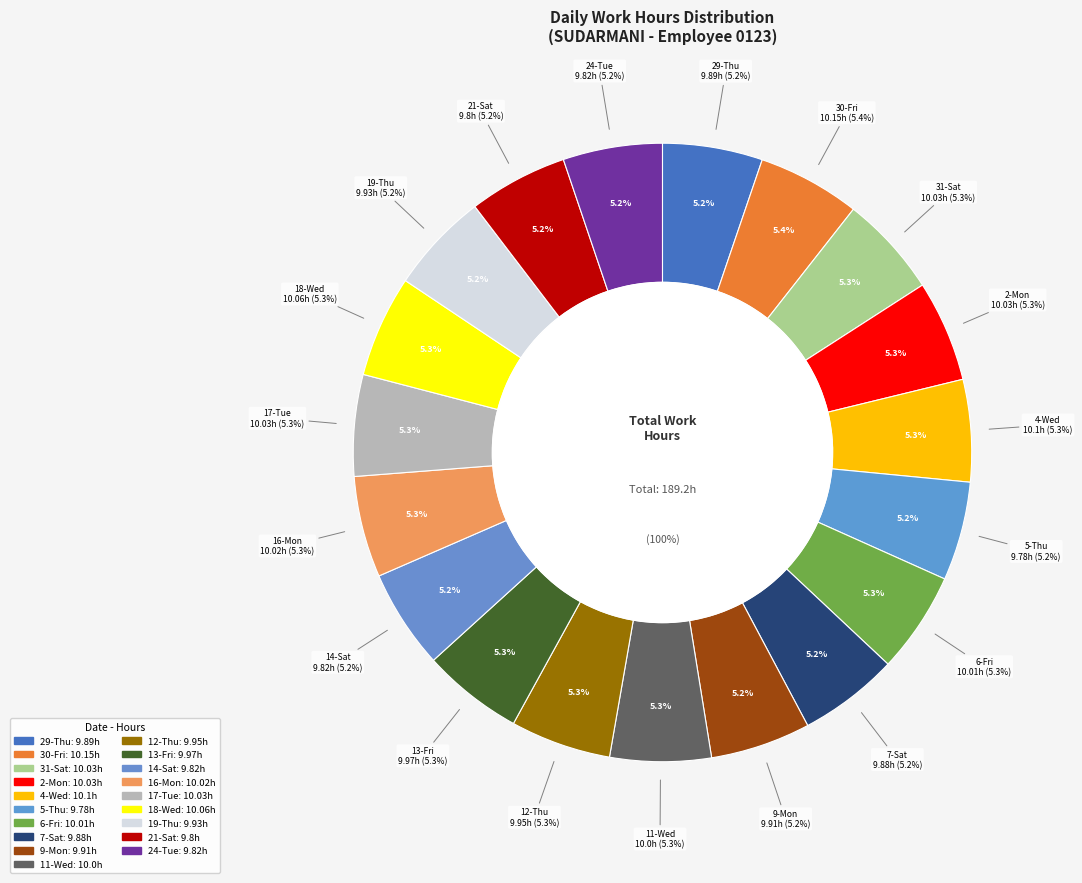

What percentage is the 5-Thu slice, to the nearest percent?

5%